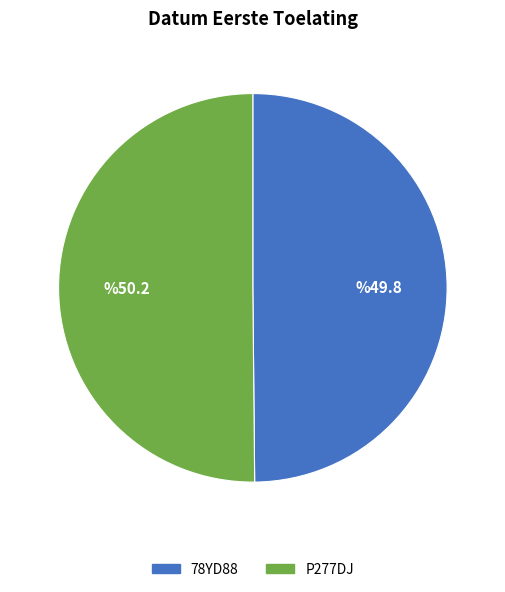

True or false: P277DJ accounts for 64% of the total.

False